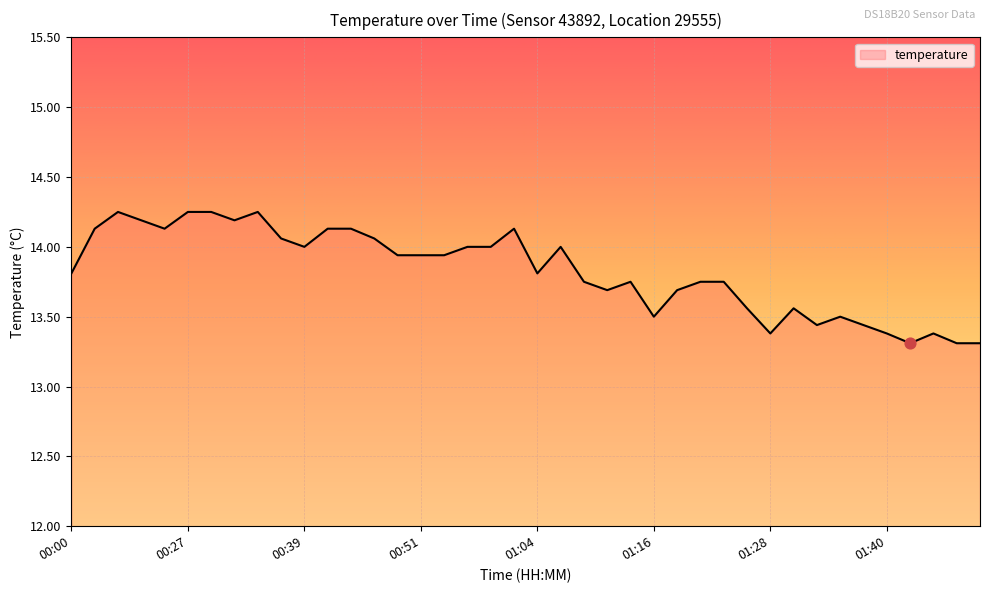

What is the minimum value shown in the chart?

13.3